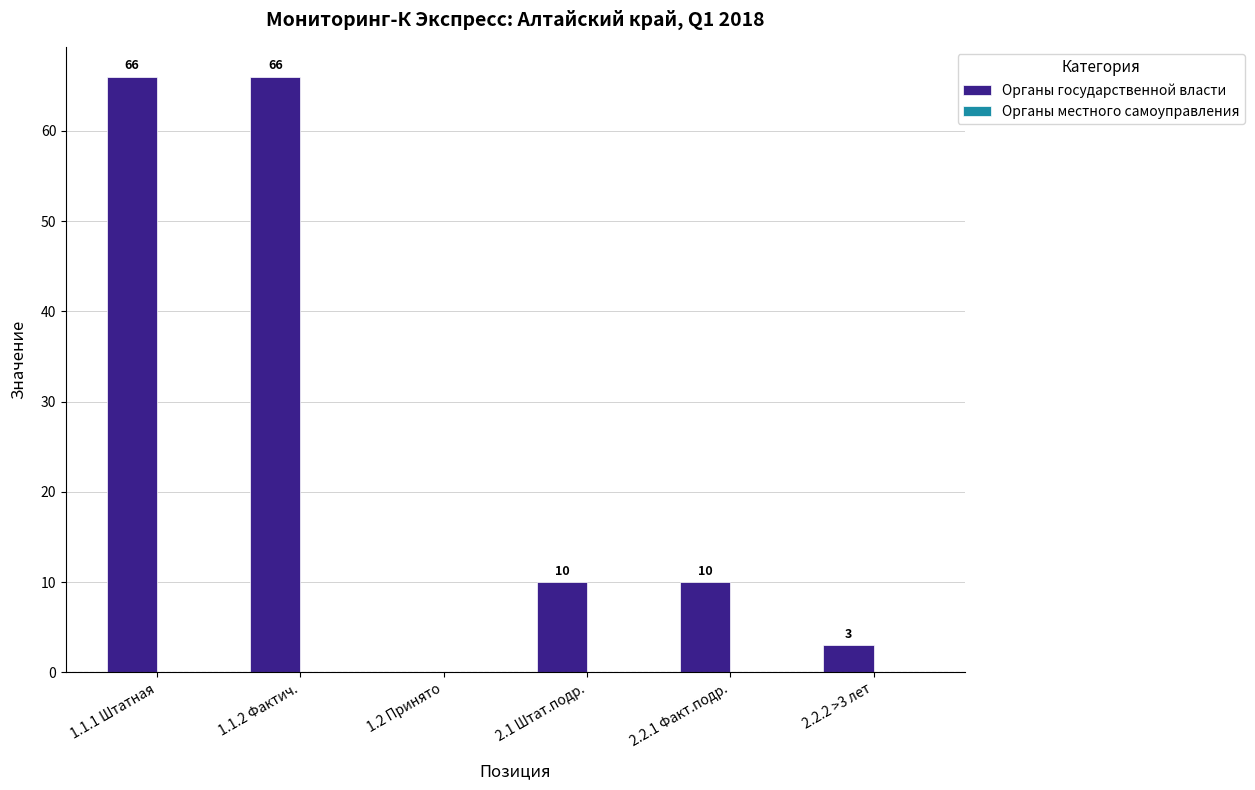

The value at 1.1.2 Фактич. is 20. True or false?

False